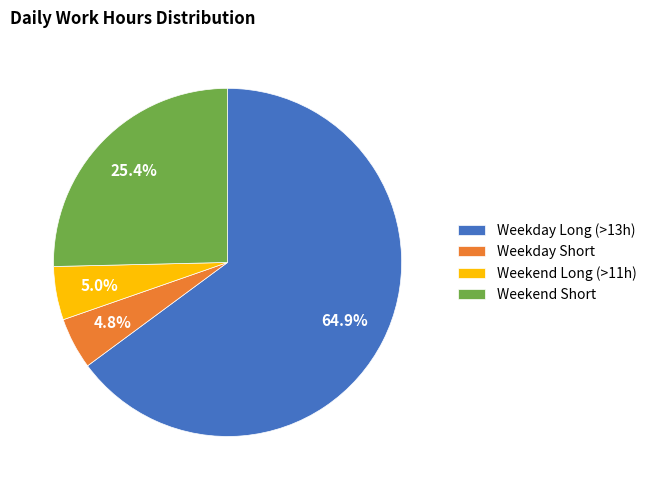

Between Weekday Long (>13h) and Weekend Short, which is larger?

Weekday Long (>13h)